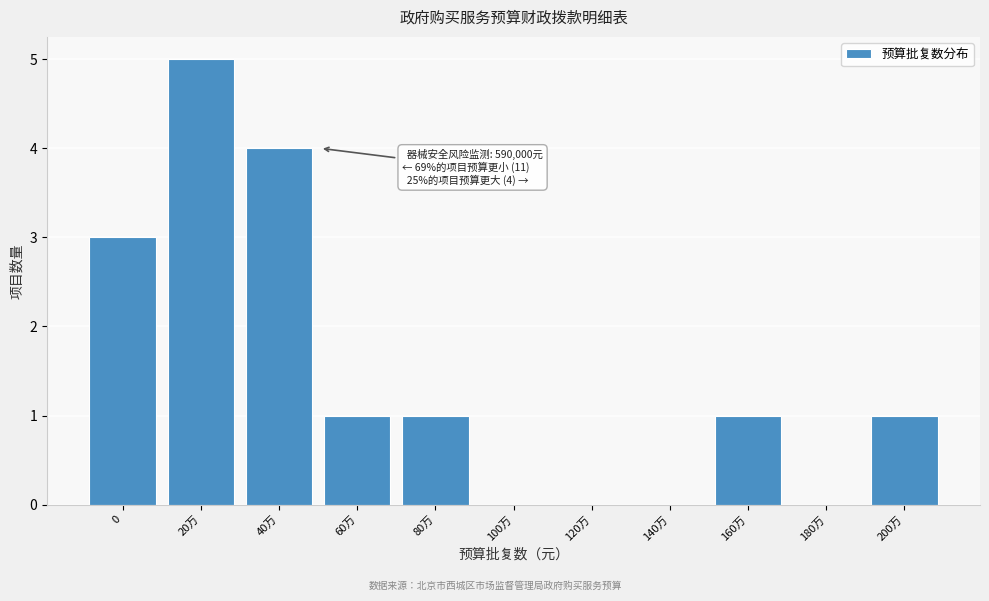

Reading left to right, what are all the values shown in this chart?

0=3	20万=5	40万=4	60万=1	80万=1	100万=0	120万=0	140万=0	160万=1	180万=0	200万=1